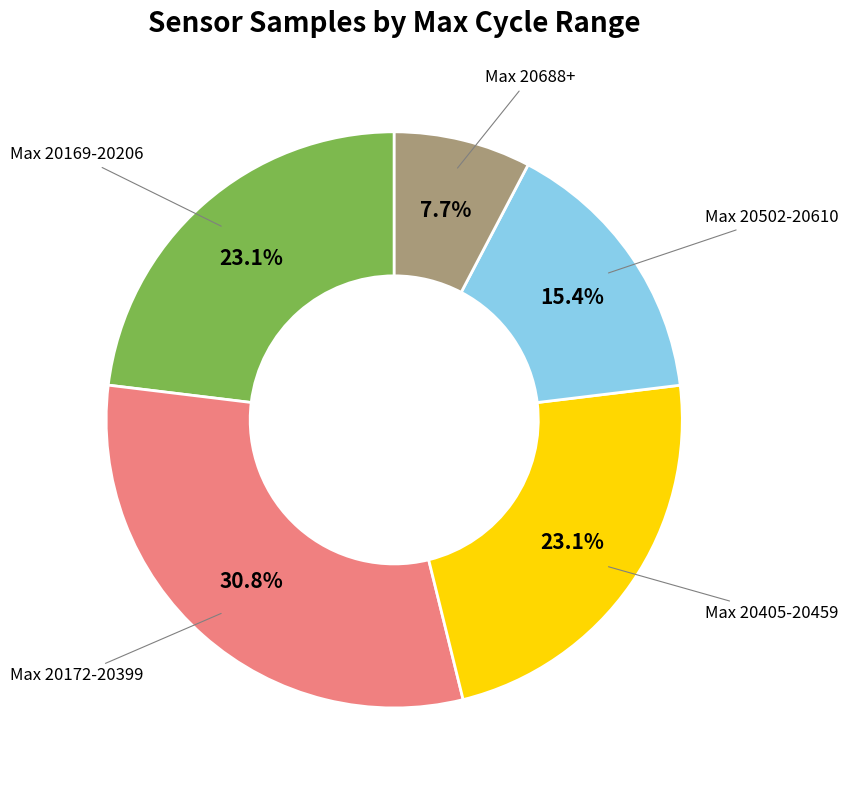

Between Max 20405-20459 and Max 20688+, which is larger?

Max 20405-20459